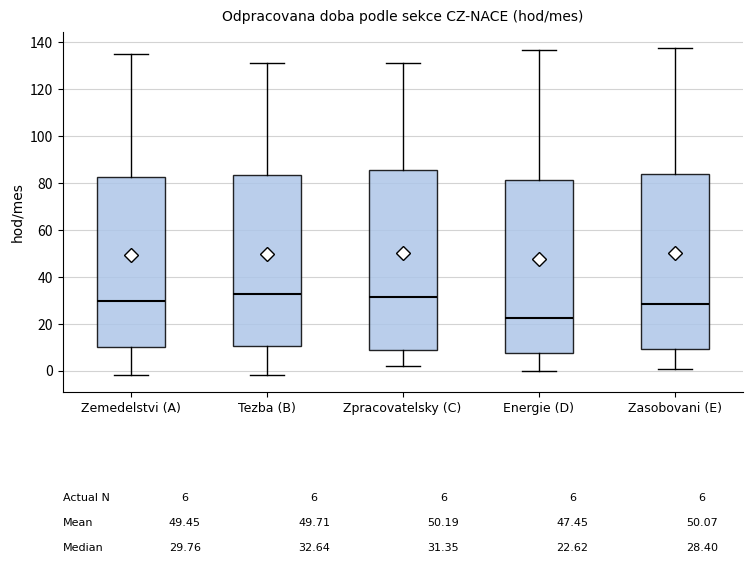

Comparing the boxes themselves (not the whiskers), which one is the tallest?

Zpracovatelsky (C)